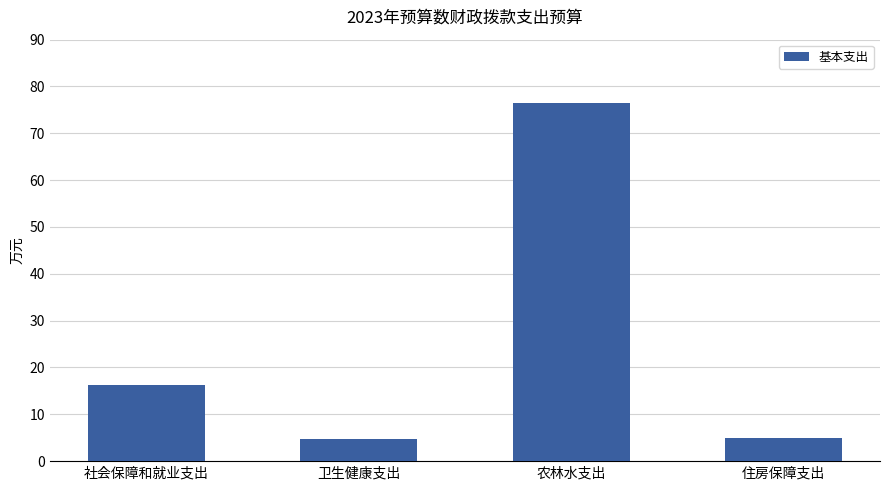

Count the number of data series in this chart.

1